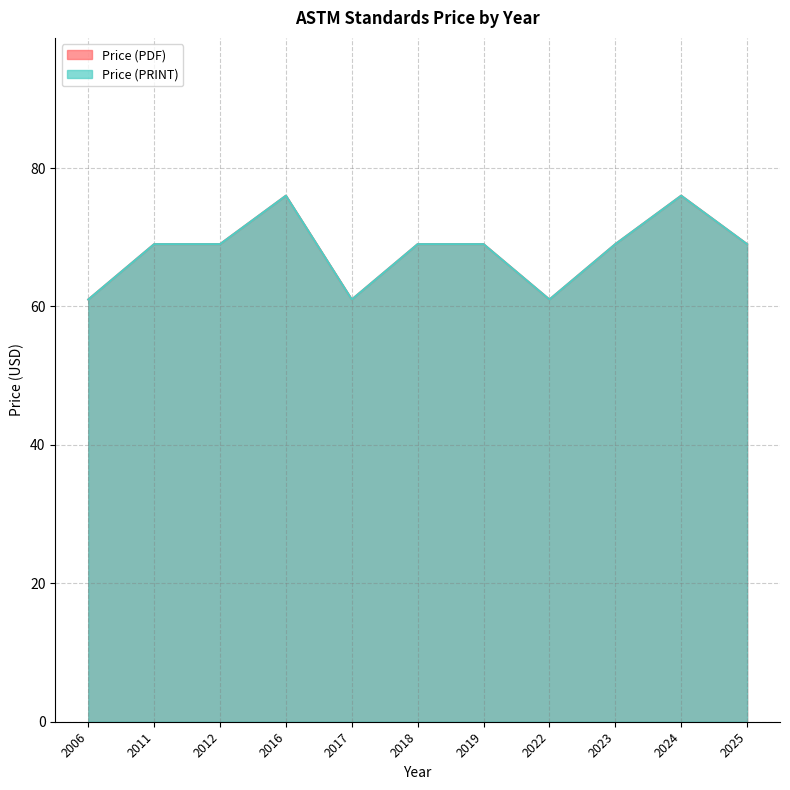

True or false: Price (PDF) has more than 1 points higher than both neighbors.

True